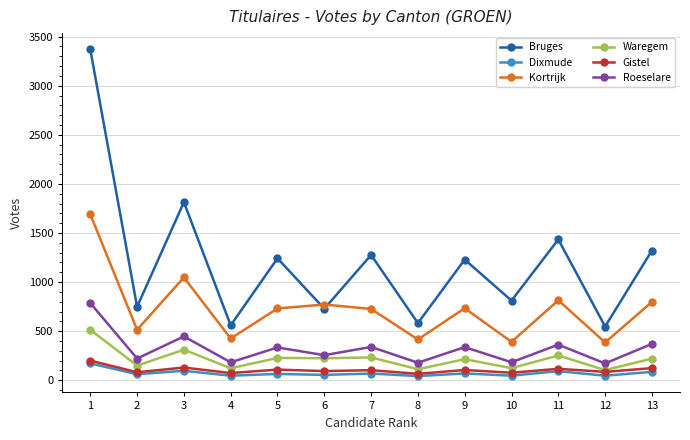

How many lines are shown in the chart?

6